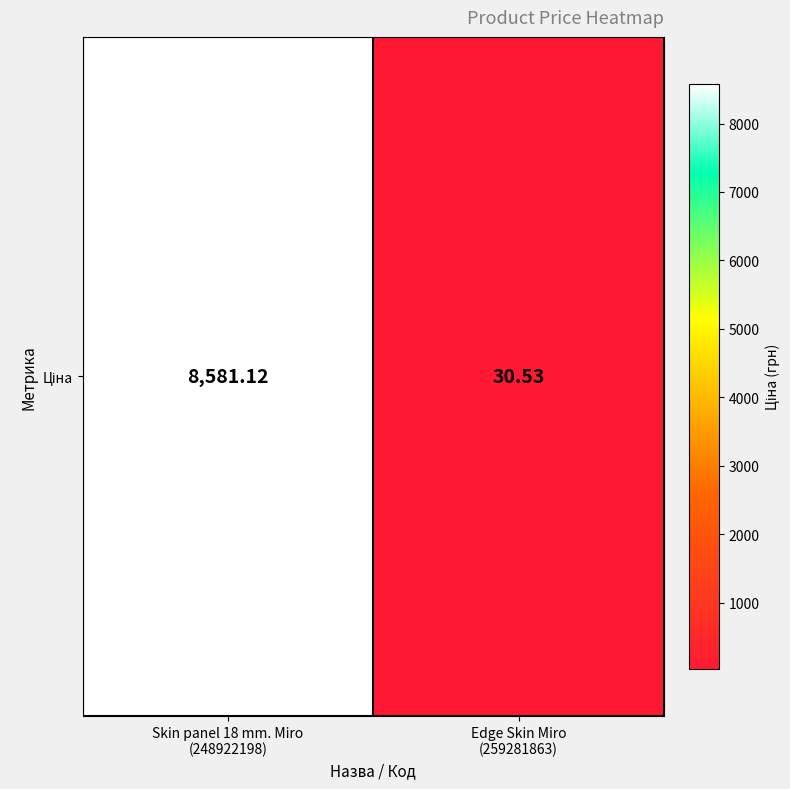

At which category does the chart reach its minimum across all series?

Edge Skin Miro
(259281863)